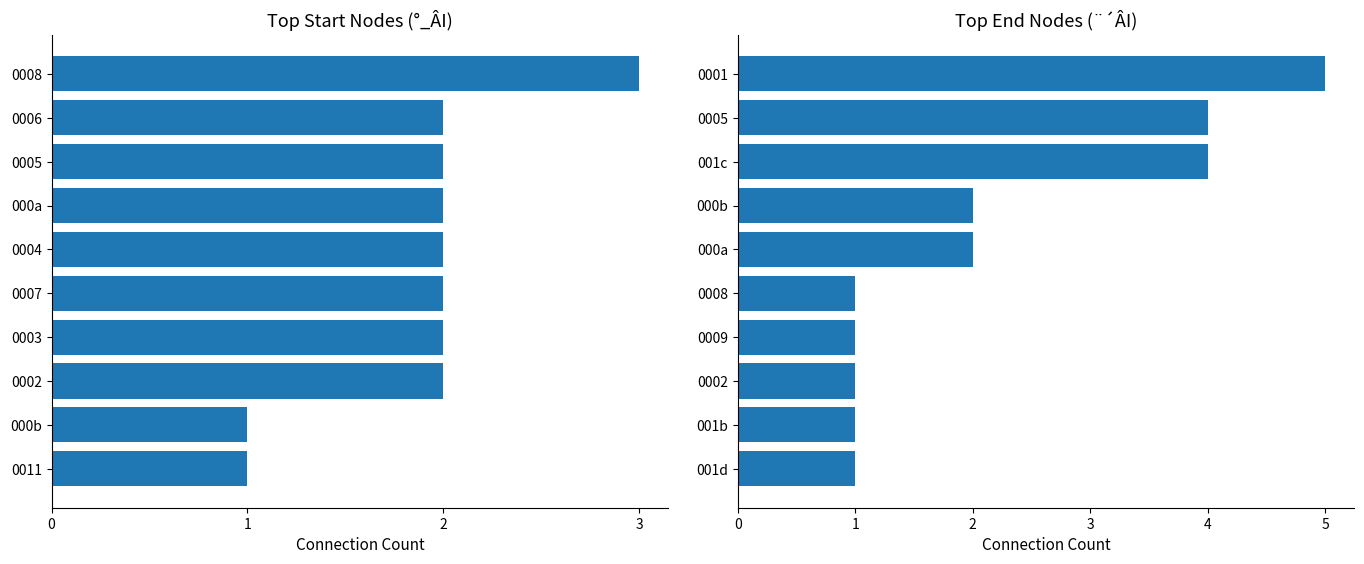

How many groups of bars are there?

10